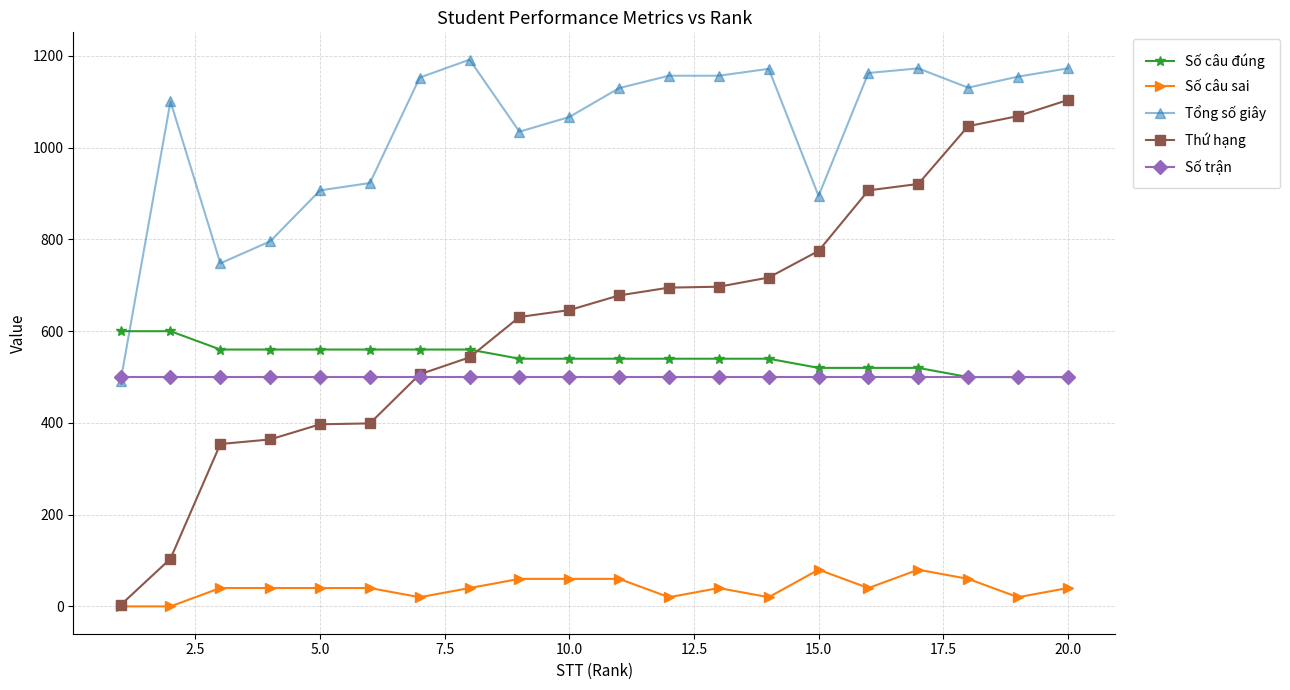

True or false: Tổng số giây and Số câu sai cross at least once.

False